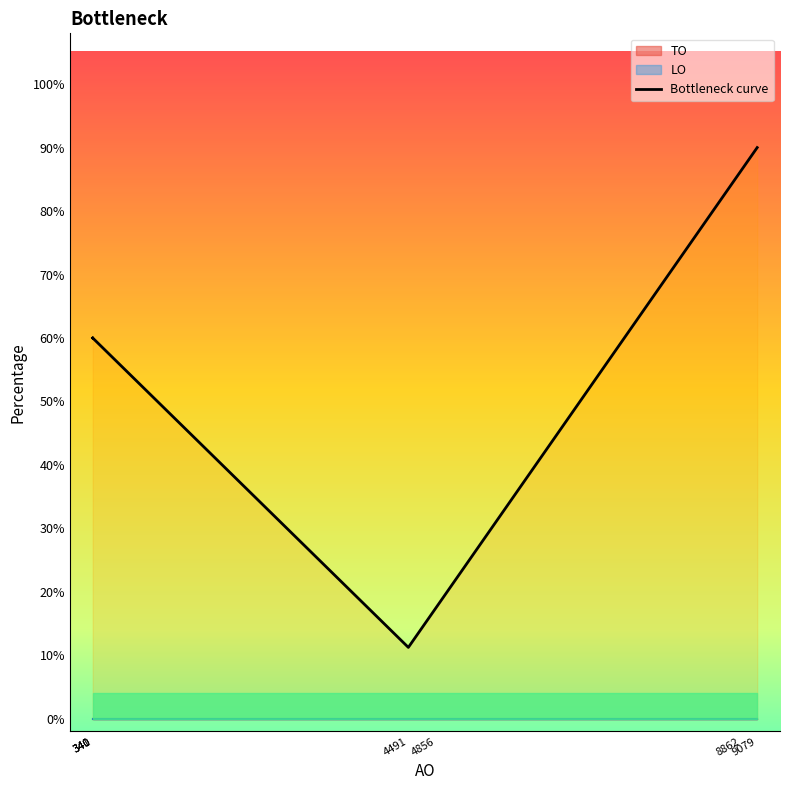

Which has a higher value, 340 or 4856?

340